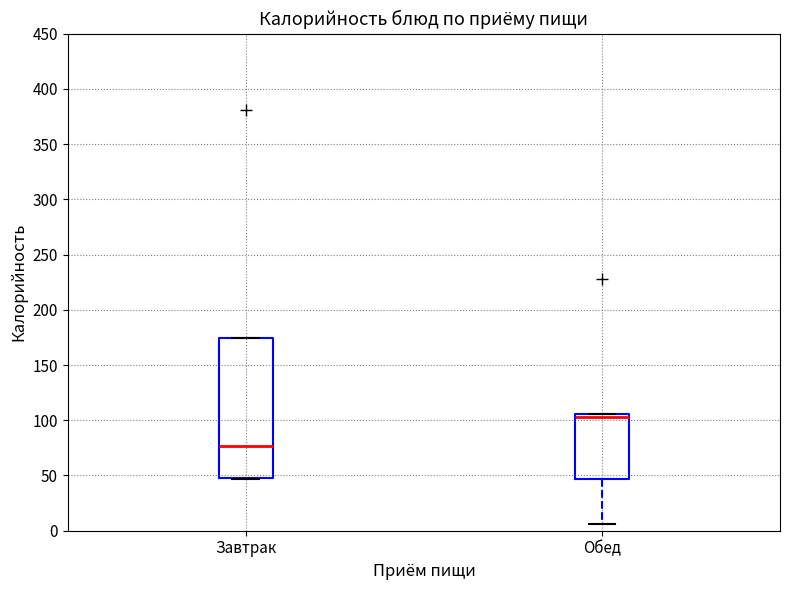

Reading left to right, read every box against the y-axis: the position of its median line, the range the box covers, and the ends of its whiskers. The values are not printed on the chart, so give them approximately, as read against the axis.

Завтрак: median 75, box 50 to 175, whiskers 45 to 175
Обед: median 105 (just below the box's upper edge), box 45 to 105, whiskers 5 to 105